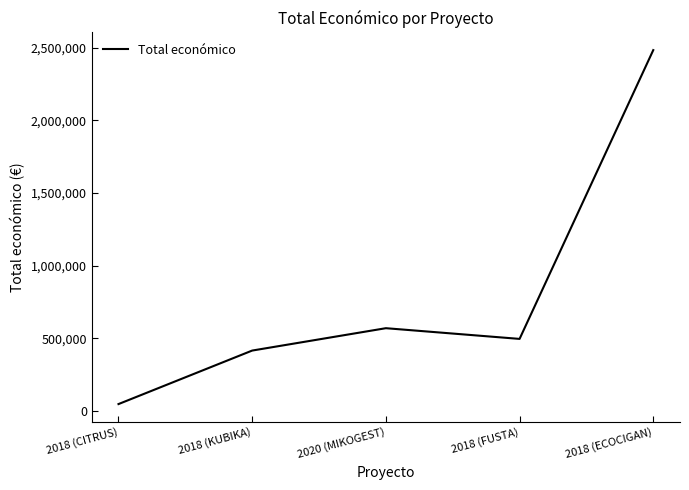

Read the value at 2018 (FUSTA), to the nearest 100.

495100